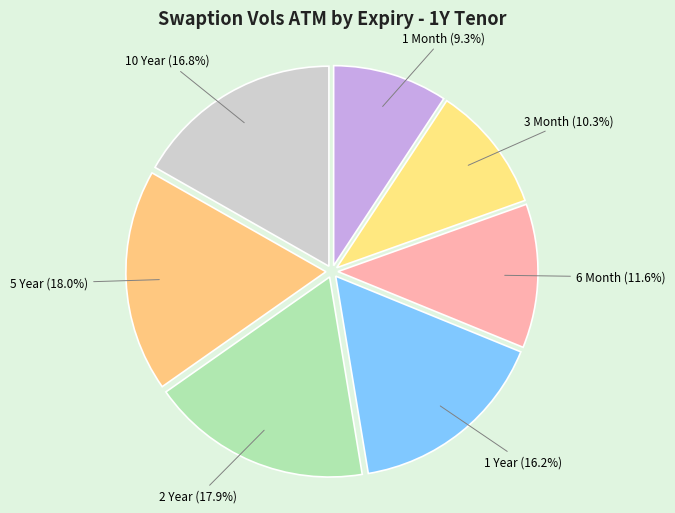

To the nearest percent, what is the difference between the 5 Year and 3 Month slice percentages?

8%